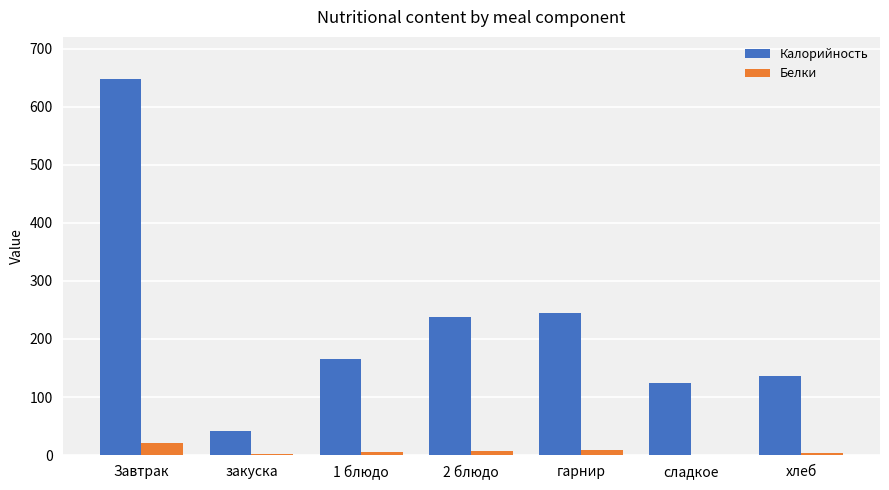

What is the greatest value displayed?

648.1